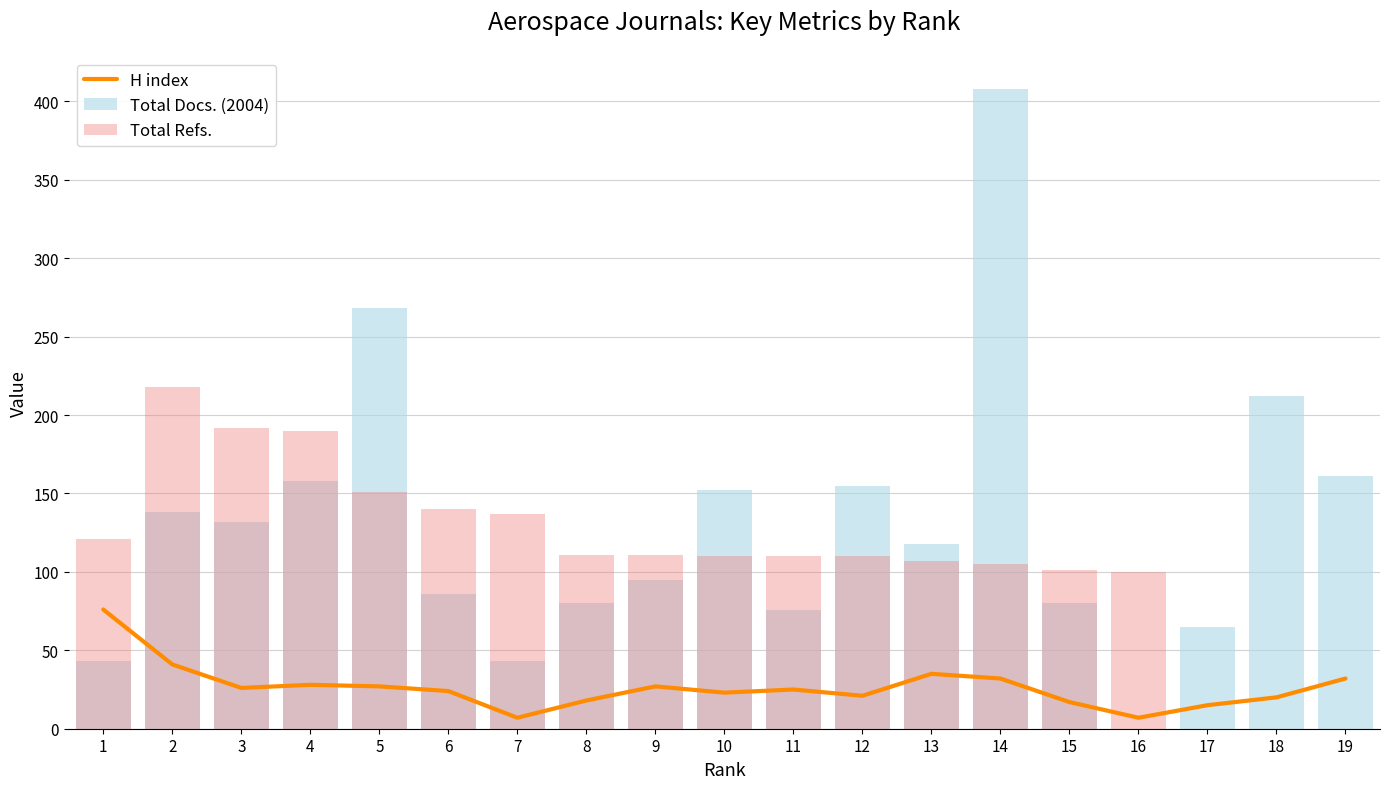

At 2, list the series in order from largest to smallest.

Total Refs., Total Docs. (2004), H index